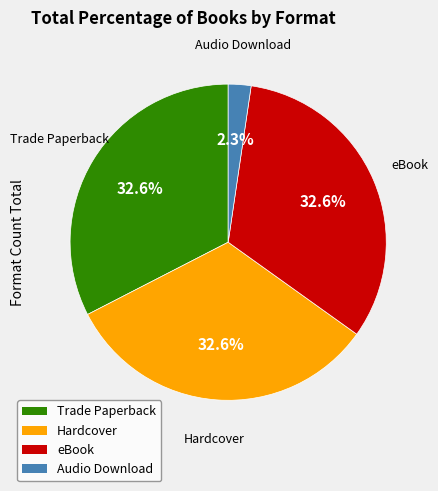

Between Audio Download and eBook, which is larger?

eBook